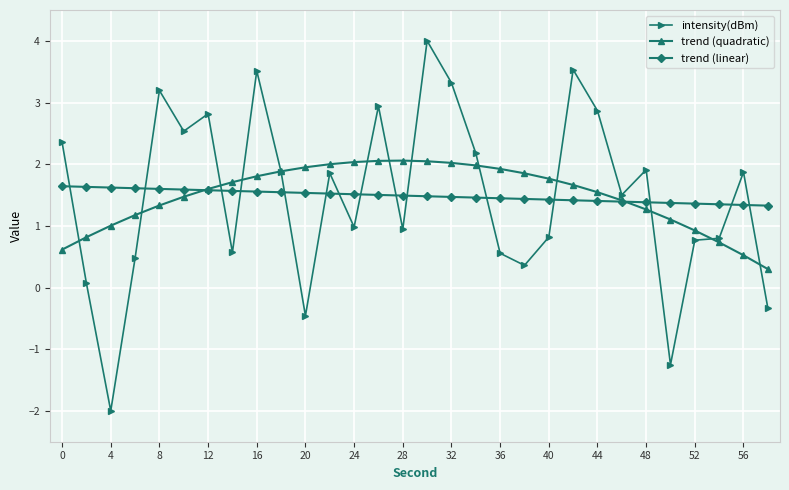

True or false: intensity(dBm) has more than 2 points higher than both neighbors.

True